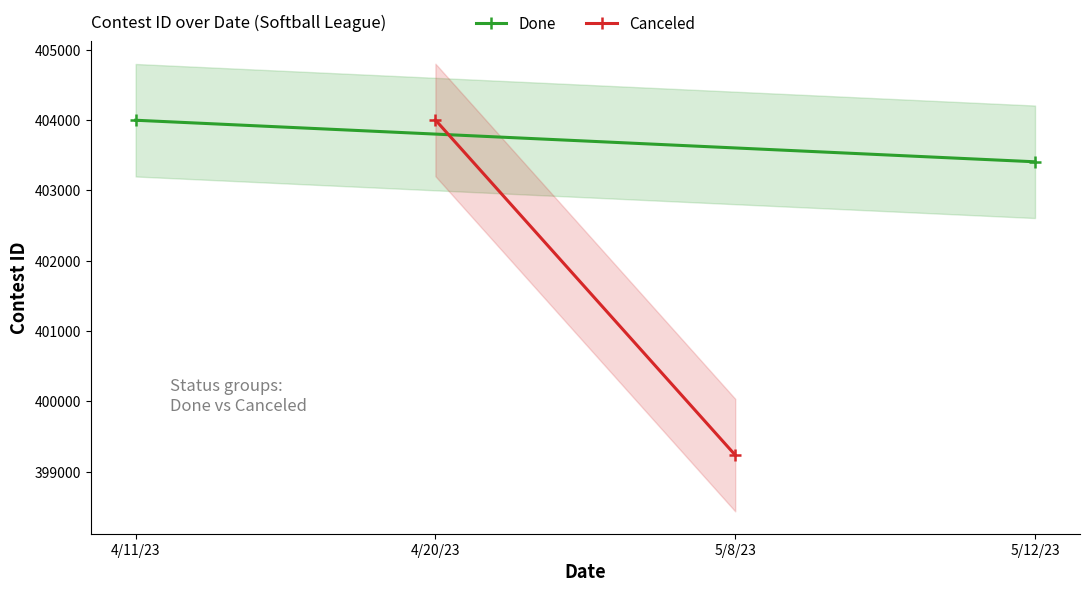

Which series has the widest spread of values?

Canceled